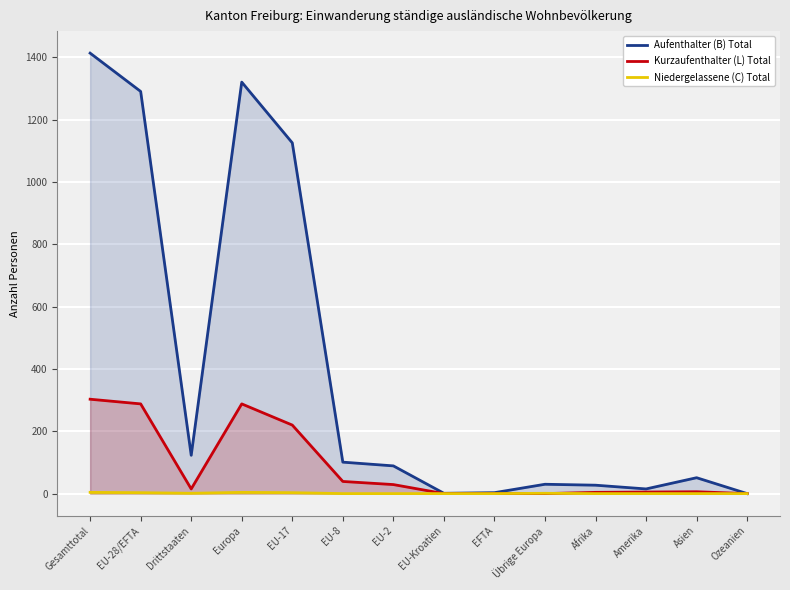

What is the sum of all Aufenthalter (B) Total values?

5592